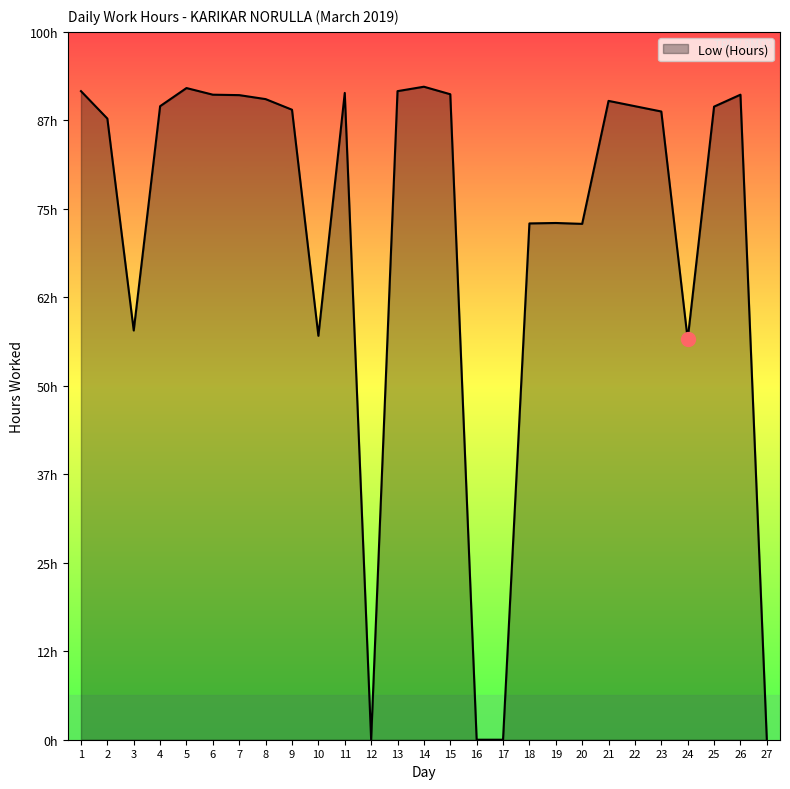

True or false: there are more than 2 points higher than both neighbors.

True